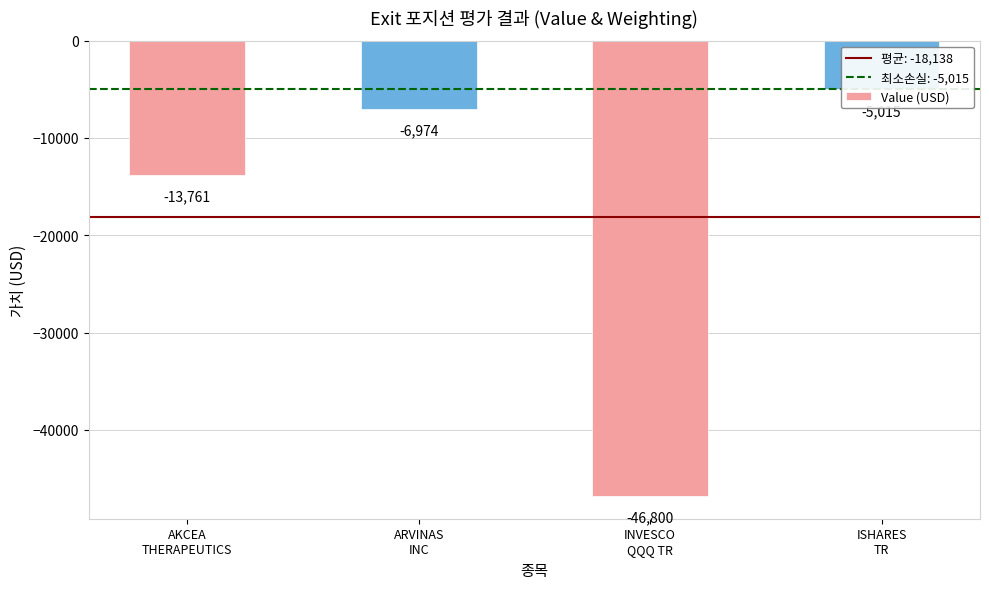

Reading right to left, list all the values displayed in this chart.

-5015	-46800	-6974	-13761